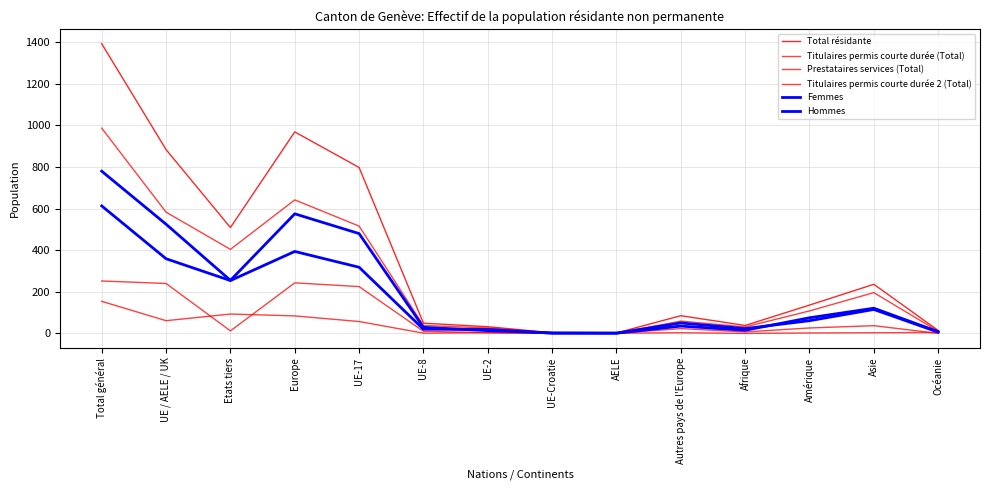

Rank the categories by Femmes value from lowest to highest.

UE-Croatie, AELE, Océanie, Afrique, UE-2, UE-8, Autres pays de l'Europe, Amérique, Asie, Etats tiers, UE-17, UE / AELE / UK, Europe, Total général